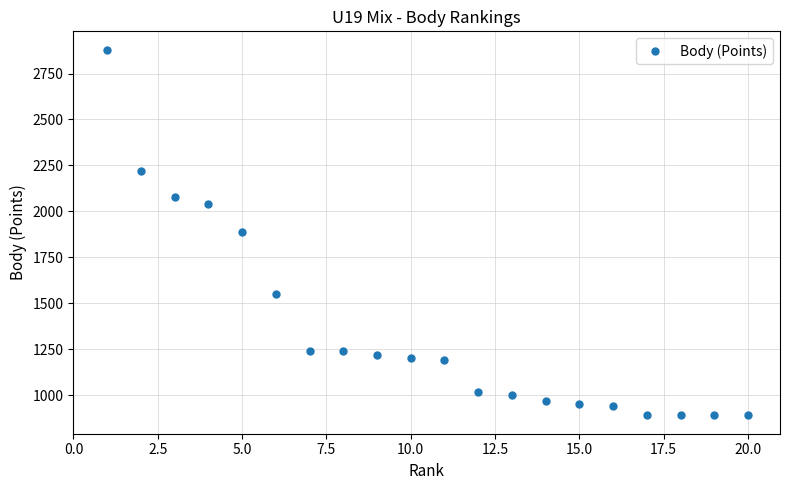

What is the maximum value shown in the chart?

2880